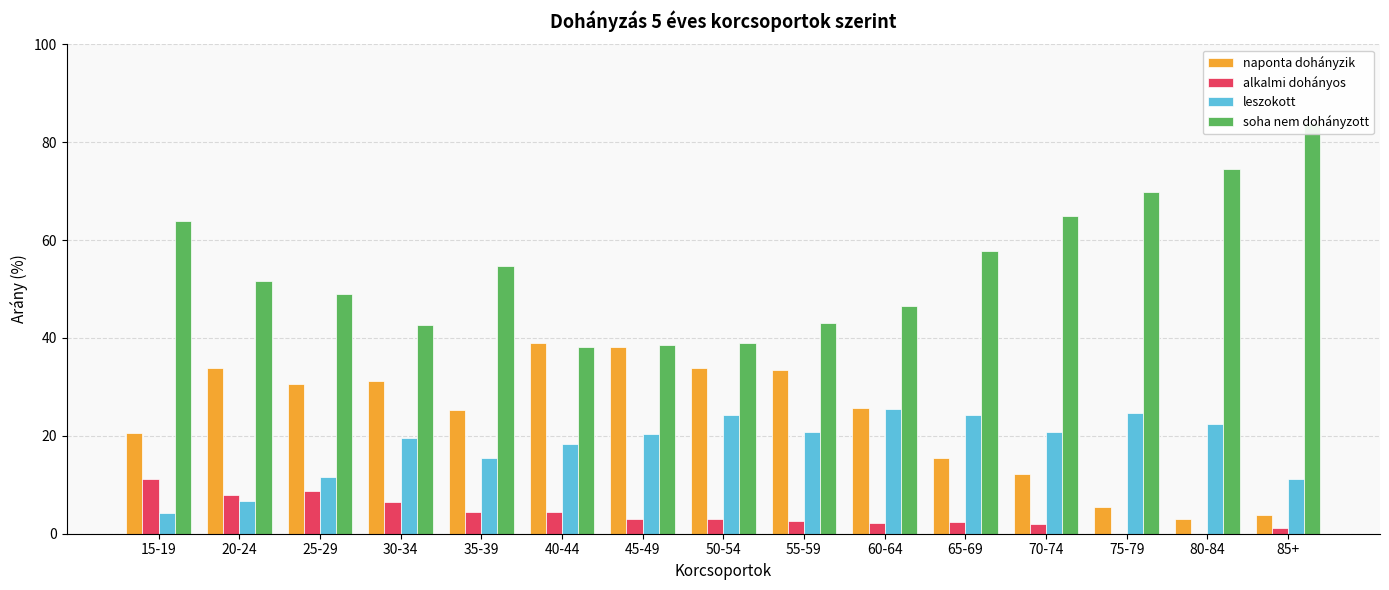

What is the value of the alkalmi dohányos bar at the 12th from the left?

2.0